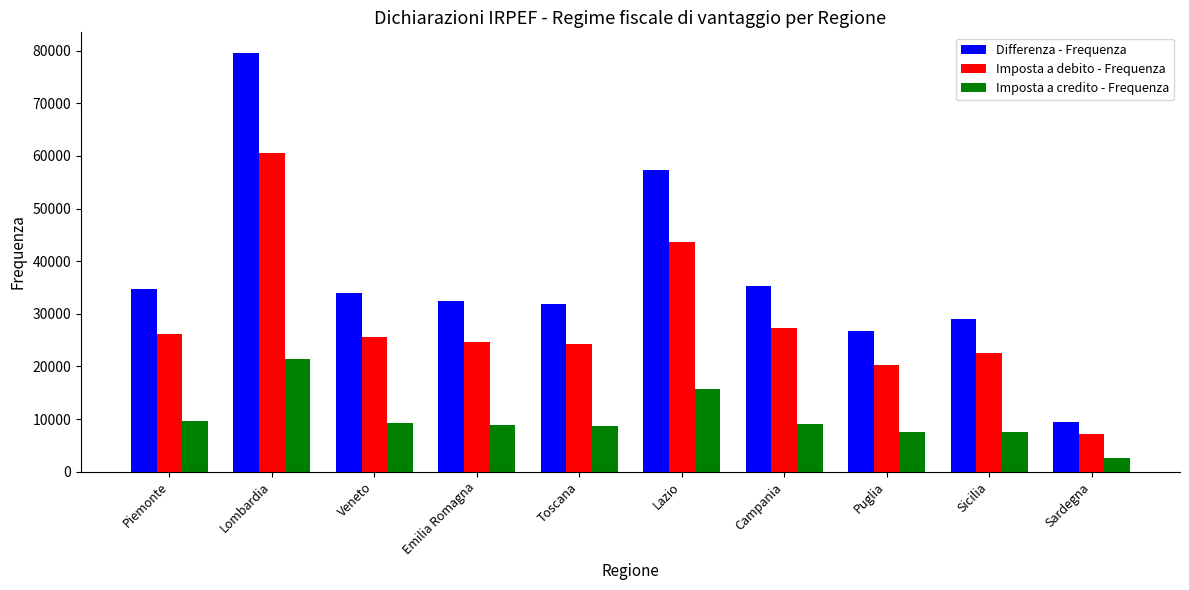

True or false: Imposta a debito - Frequenza has a value of 25617 at Veneto.

True